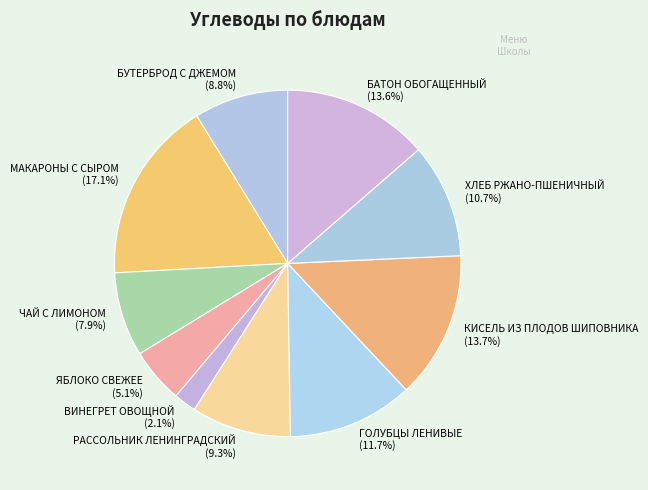

To the nearest percent, what is the average slice percentage?

10%